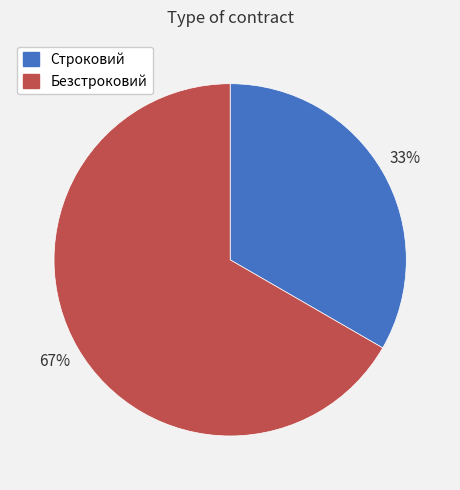

Which slice is the smallest?

Строковий